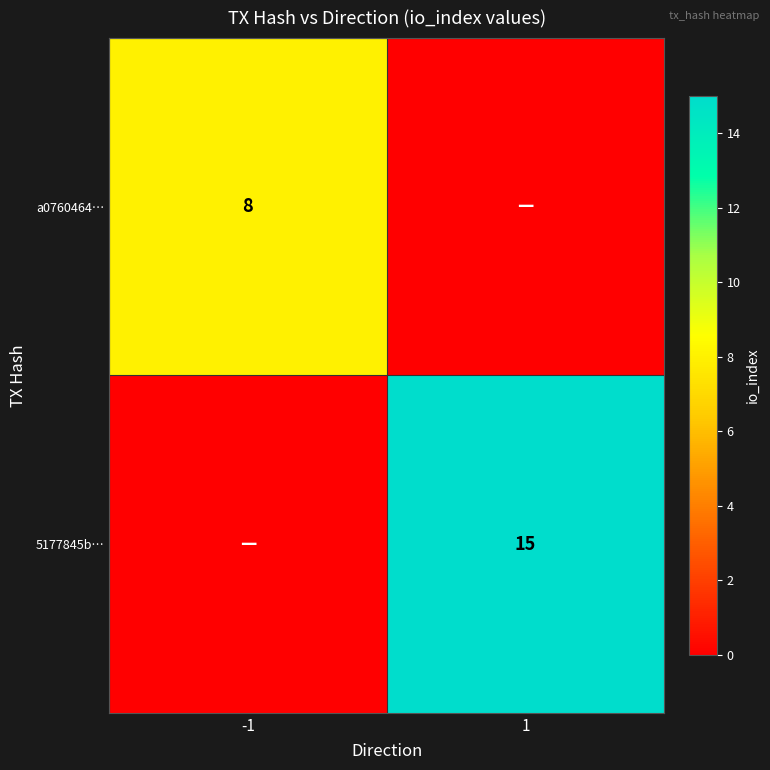

True or false: 5177845b… has a value of 23 at 1.

False